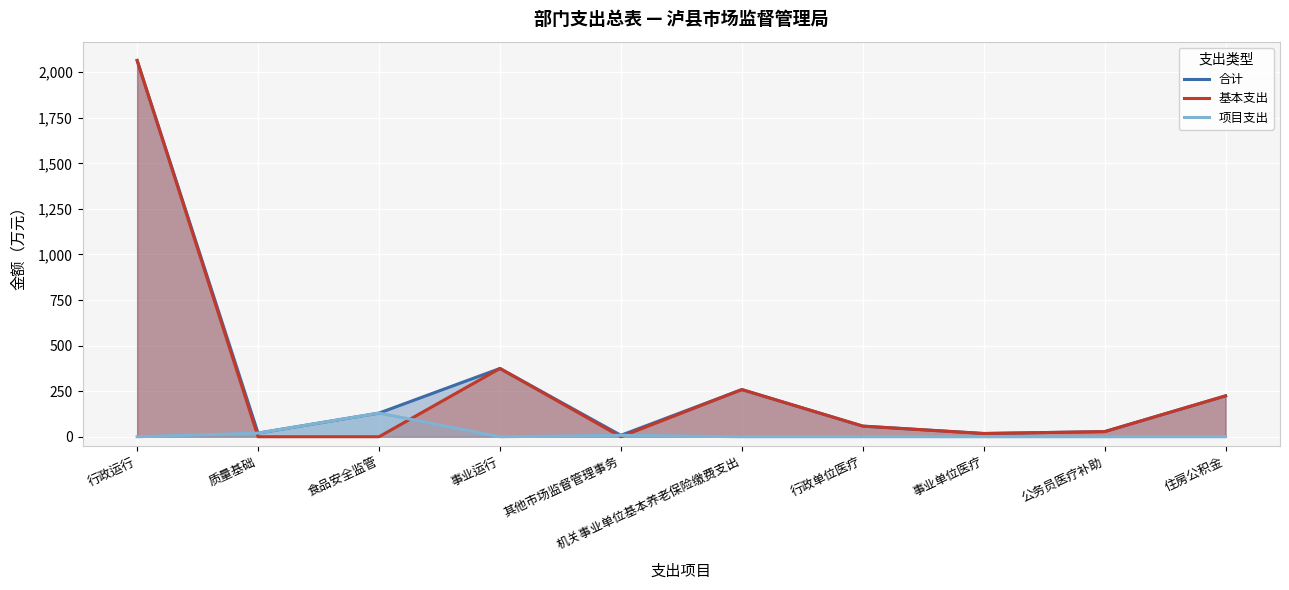

True or false: 合计 and 项目支出 intersect in this chart.

False